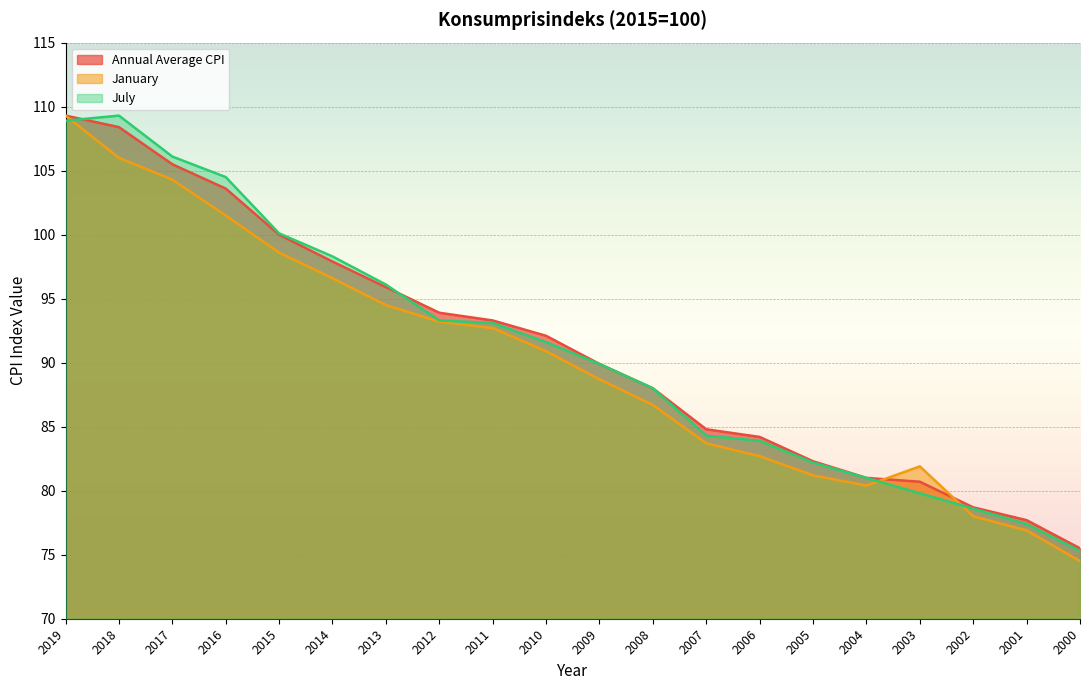

At which category does January reach its first local peak?

2003